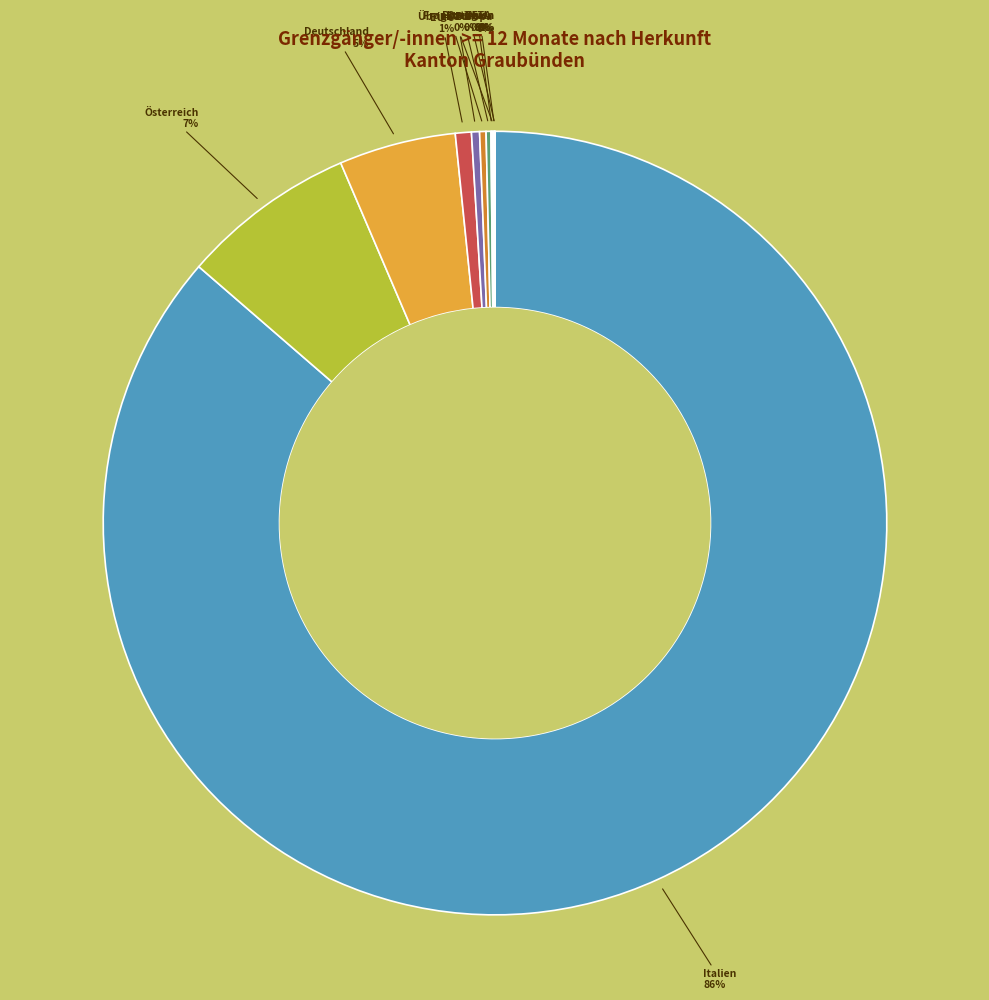

Does any single category account for the majority?

Yes